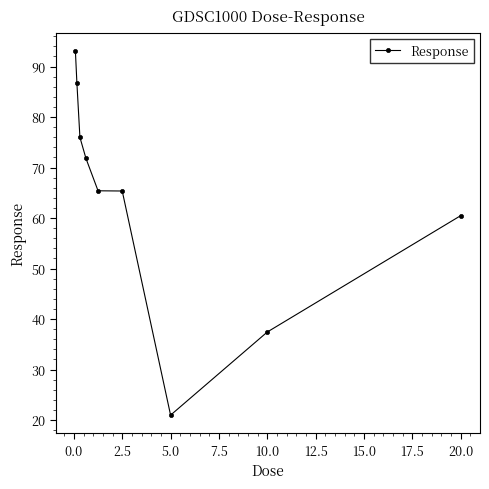

True or false: there are more than 1 points higher than both neighbors.

False